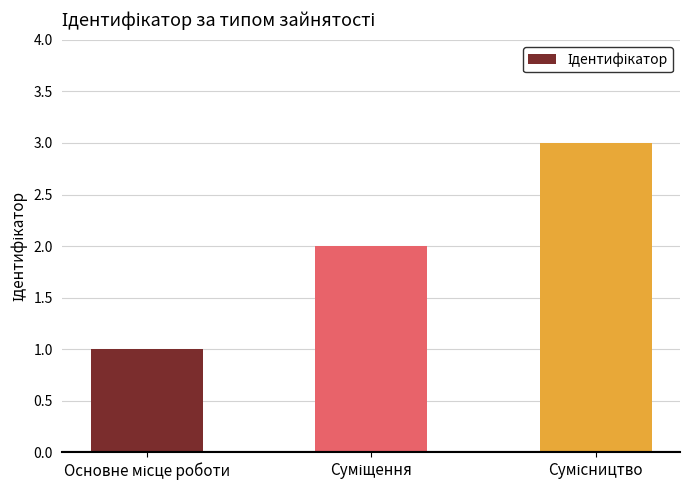

What is the greatest value displayed?

3